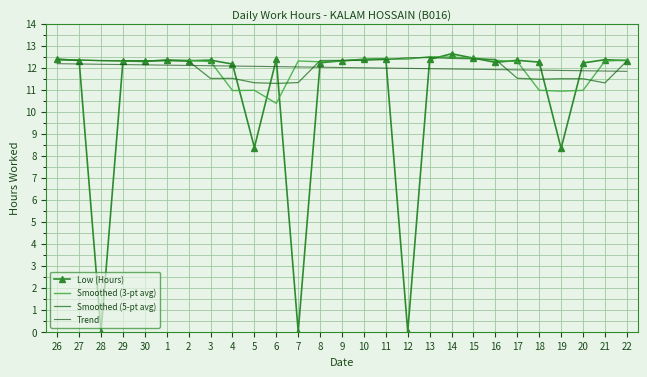

What is the highest value of the Smoothed (5-pt avg) series?

12.5